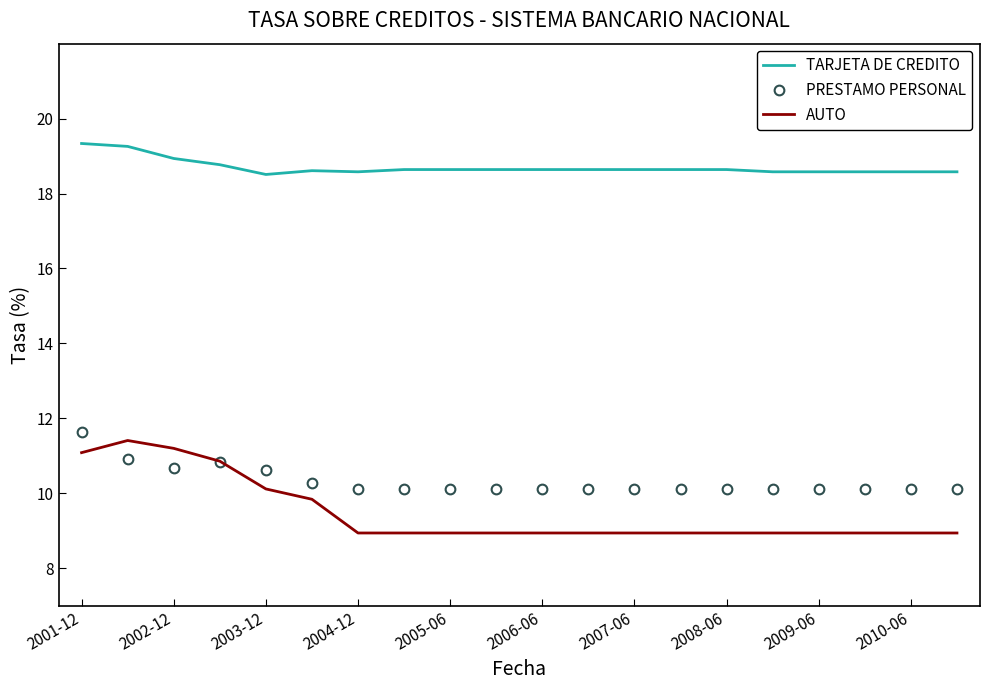

What are all the series names shown in the legend?

TARJETA DE CREDITO, PRESTAMO PERSONAL, AUTO